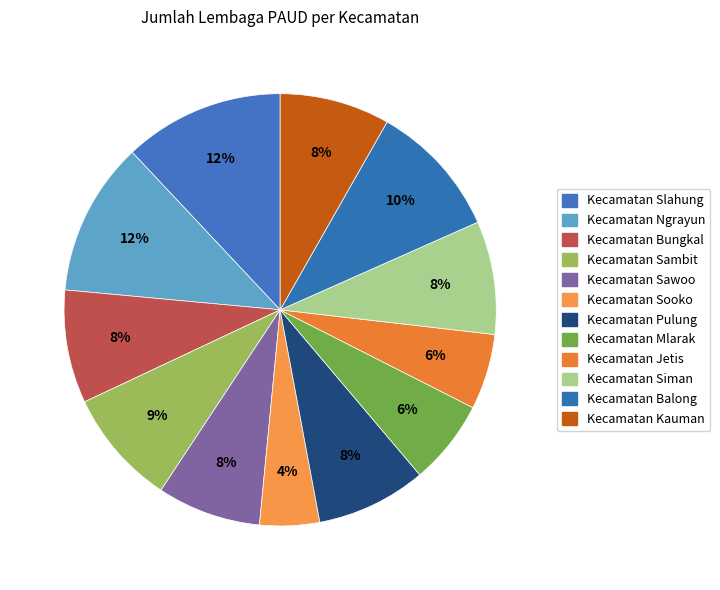

How many slices are in this pie chart?

12